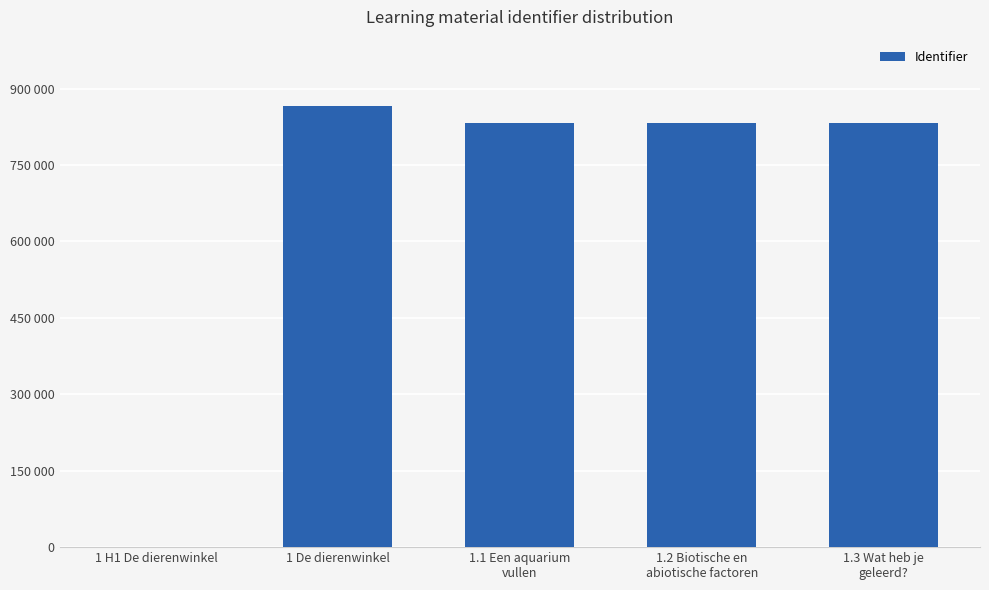

Rank the categories by value from highest to lowest.

1 De dierenwinkel, 1.3 Wat heb je
geleerd?, 1.2 Biotische en
abiotische factoren, 1.1 Een aquarium
vullen, 1 H1 De dierenwinkel